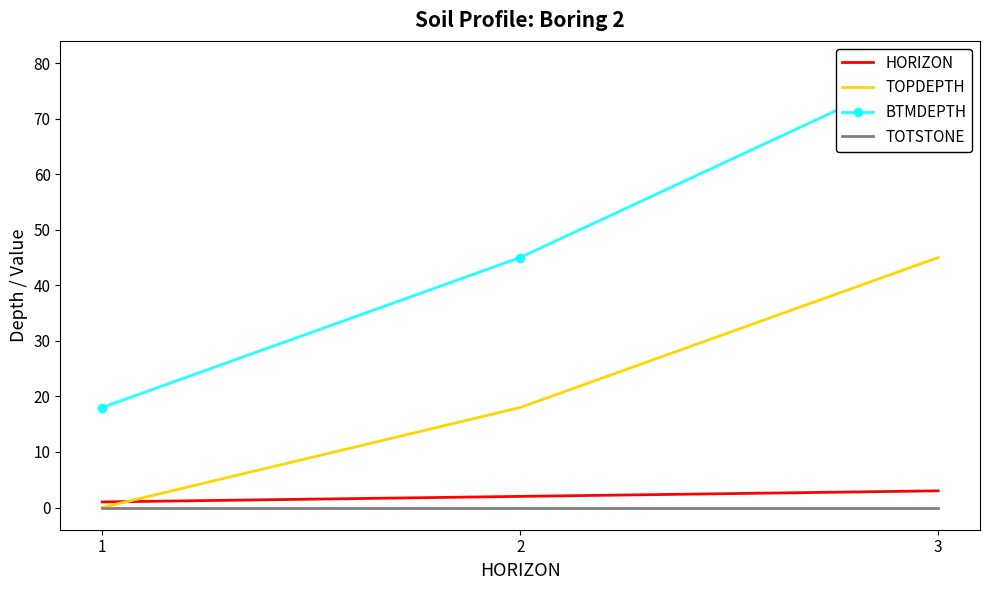

What is the difference between the maximum and second lowest values in the BTMDEPTH series?

35